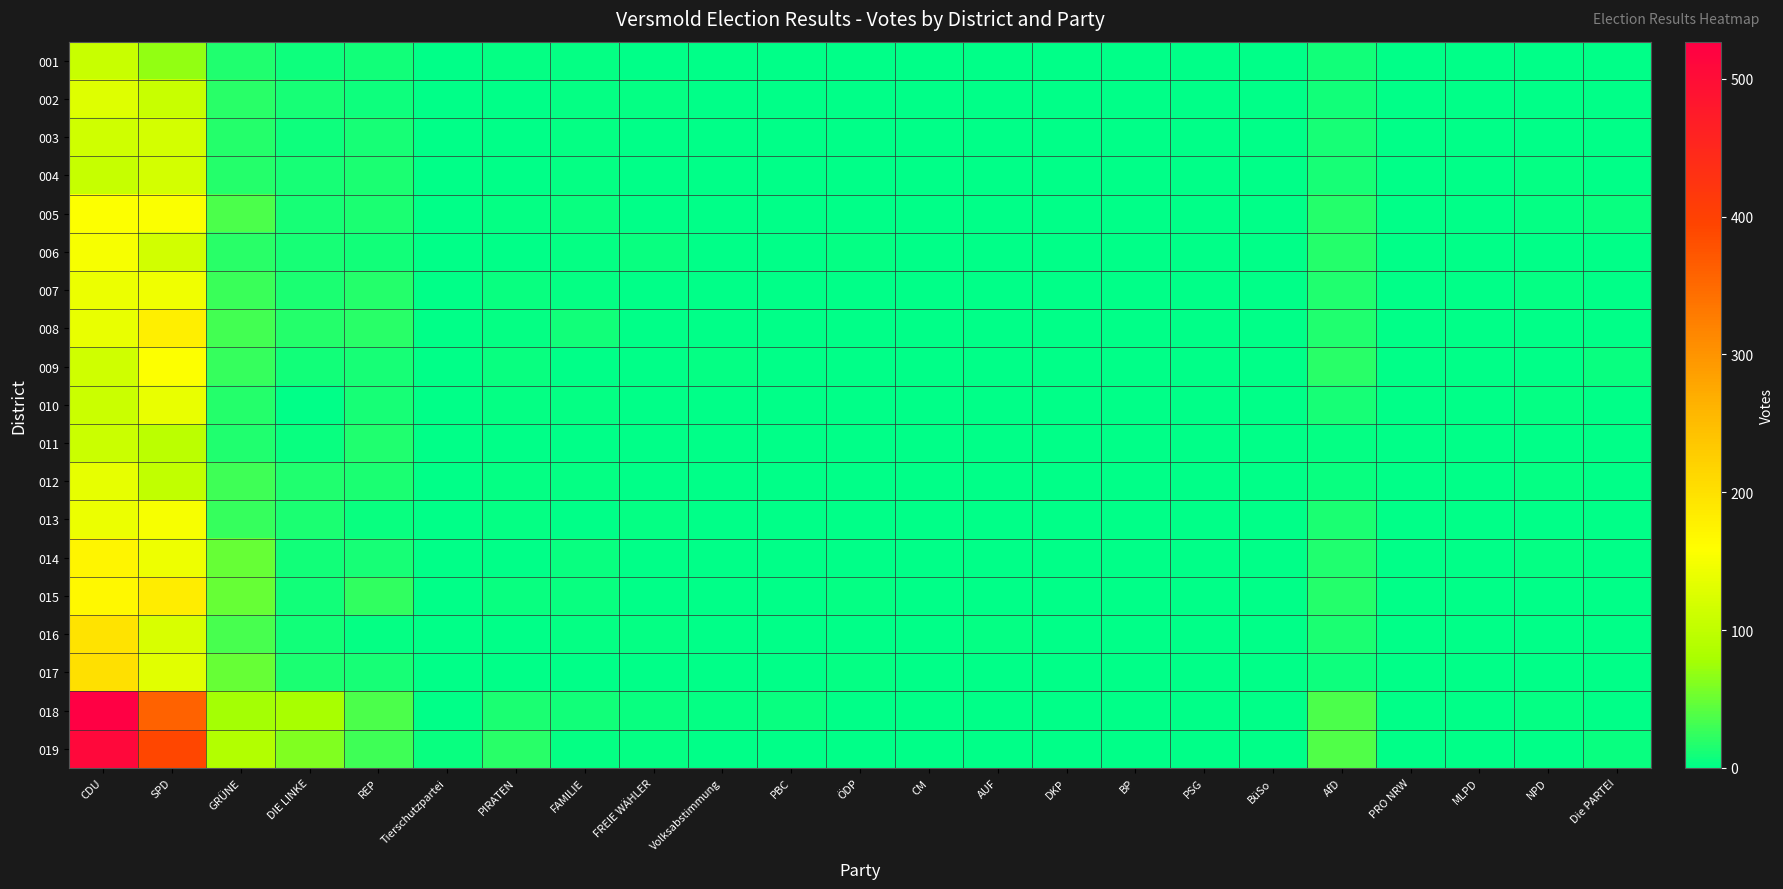

Reading left to right, transcribe all the data shown in this chart.

001: CDU=108	SPD=69	GRÜNE=15	DIE LINKE=7	REP=10	Tierschutzpartei=0	PIRATEN=4	FAMILIE=3	FREIE WÄHLER=1	Volksabstimmung=0	PBC=1	ÖDP=0	CM=0	AUF=1	DKP=0	BP=0	PSG=0	BüSo=0	AfD=10	PRO NRW=0	MLPD=0	NPD=0	Die PARTEI=0
002: CDU=128	SPD=108	GRÜNE=19	DIE LINKE=12	REP=7	Tierschutzpartei=0	PIRATEN=2	FAMILIE=4	FREIE WÄHLER=4	Volksabstimmung=1	PBC=0	ÖDP=2	CM=0	AUF=0	DKP=0	BP=0	PSG=0	BüSo=0	AfD=10	PRO NRW=1	MLPD=0	NPD=2	Die PARTEI=2
003: CDU=115	SPD=119	GRÜNE=17	DIE LINKE=8	REP=12	Tierschutzpartei=0	PIRATEN=1	FAMILIE=4	FREIE WÄHLER=0	Volksabstimmung=2	PBC=1	ÖDP=0	CM=0	AUF=1	DKP=0	BP=0	PSG=0	BüSo=0	AfD=11	PRO NRW=0	MLPD=0	NPD=0	Die PARTEI=0
004: CDU=106	SPD=119	GRÜNE=18	DIE LINKE=11	REP=14	Tierschutzpartei=1	PIRATEN=1	FAMILIE=4	FREIE WÄHLER=1	Volksabstimmung=1	PBC=0	ÖDP=0	CM=0	AUF=0	DKP=0	BP=0	PSG=0	BüSo=0	AfD=11	PRO NRW=0	MLPD=0	NPD=3	Die PARTEI=2
005: CDU=158	SPD=155	GRÜNE=35	DIE LINKE=12	REP=13	Tierschutzpartei=0	PIRATEN=4	FAMILIE=5	FREIE WÄHLER=1	Volksabstimmung=2	PBC=2	ÖDP=2	CM=0	AUF=1	DKP=0	BP=0	PSG=0	BüSo=0	AfD=18	PRO NRW=0	MLPD=1	NPD=3	Die PARTEI=5
006: CDU=152	SPD=116	GRÜNE=19	DIE LINKE=11	REP=9	Tierschutzpartei=2	PIRATEN=1	FAMILIE=4	FREIE WÄHLER=5	Volksabstimmung=0	PBC=1	ÖDP=3	CM=0	AUF=2	DKP=0	BP=0	PSG=0	BüSo=0	AfD=18	PRO NRW=1	MLPD=0	NPD=0	Die PARTEI=0
007: CDU=140	SPD=145	GRÜNE=28	DIE LINKE=13	REP=17	Tierschutzpartei=0	PIRATEN=5	FAMILIE=3	FREIE WÄHLER=0	Volksabstimmung=1	PBC=1	ÖDP=0	CM=0	AUF=0	DKP=0	BP=0	PSG=0	BüSo=0	AfD=16	PRO NRW=0	MLPD=1	NPD=3	Die PARTEI=2
008: CDU=139	SPD=180	GRÜNE=32	DIE LINKE=18	REP=19	Tierschutzpartei=0	PIRATEN=3	FAMILIE=9	FREIE WÄHLER=1	Volksabstimmung=1	PBC=0	ÖDP=1	CM=1	AUF=0	DKP=0	BP=0	PSG=0	BüSo=0	AfD=15	PRO NRW=0	MLPD=0	NPD=1	Die PARTEI=1
009: CDU=114	SPD=157	GRÜNE=25	DIE LINKE=10	REP=12	Tierschutzpartei=0	PIRATEN=5	FAMILIE=0	FREIE WÄHLER=0	Volksabstimmung=4	PBC=1	ÖDP=0	CM=0	AUF=0	DKP=0	BP=0	PSG=0	BüSo=0	AfD=20	PRO NRW=0	MLPD=1	NPD=2	Die PARTEI=6
010: CDU=111	SPD=138	GRÜNE=18	DIE LINKE=2	REP=11	Tierschutzpartei=0	PIRATEN=4	FAMILIE=4	FREIE WÄHLER=1	Volksabstimmung=2	PBC=2	ÖDP=0	CM=1	AUF=1	DKP=0	BP=0	PSG=0	BüSo=0	AfD=12	PRO NRW=2	MLPD=0	NPD=3	Die PARTEI=1
011: CDU=110	SPD=95	GRÜNE=16	DIE LINKE=6	REP=16	Tierschutzpartei=0	PIRATEN=2	FAMILIE=1	FREIE WÄHLER=1	Volksabstimmung=0	PBC=1	ÖDP=0	CM=0	AUF=0	DKP=1	BP=0	PSG=0	BüSo=0	AfD=4	PRO NRW=1	MLPD=0	NPD=1	Die PARTEI=0
012: CDU=137	SPD=101	GRÜNE=30	DIE LINKE=16	REP=13	Tierschutzpartei=2	PIRATEN=3	FAMILIE=4	FREIE WÄHLER=2	Volksabstimmung=0	PBC=0	ÖDP=1	CM=2	AUF=1	DKP=0	BP=0	PSG=0	BüSo=0	AfD=6	PRO NRW=1	MLPD=0	NPD=4	Die PARTEI=1
013: CDU=140	SPD=152	GRÜNE=26	DIE LINKE=13	REP=5	Tierschutzpartei=1	PIRATEN=3	FAMILIE=2	FREIE WÄHLER=4	Volksabstimmung=0	PBC=0	ÖDP=1	CM=0	AUF=0	DKP=0	BP=0	PSG=0	BüSo=0	AfD=14	PRO NRW=0	MLPD=0	NPD=2	Die PARTEI=2
014: CDU=171	SPD=144	GRÜNE=48	DIE LINKE=9	REP=12	Tierschutzpartei=0	PIRATEN=1	FAMILIE=6	FREIE WÄHLER=2	Volksabstimmung=0	PBC=0	ÖDP=1	CM=1	AUF=0	DKP=0	BP=0	PSG=0	BüSo=0	AfD=16	PRO NRW=0	MLPD=0	NPD=4	Die PARTEI=2
015: CDU=168	SPD=183	GRÜNE=49	DIE LINKE=9	REP=24	Tierschutzpartei=0	PIRATEN=6	FAMILIE=6	FREIE WÄHLER=2	Volksabstimmung=0	PBC=1	ÖDP=3	CM=1	AUF=1	DKP=0	BP=0	PSG=0	BüSo=0	AfD=18	PRO NRW=1	MLPD=0	NPD=2	Die PARTEI=0
016: CDU=197	SPD=123	GRÜNE=33	DIE LINKE=10	REP=4	Tierschutzpartei=0	PIRATEN=2	FAMILIE=3	FREIE WÄHLER=3	Volksabstimmung=0	PBC=0	ÖDP=1	CM=0	AUF=3	DKP=0	BP=0	PSG=0	BüSo=0	AfD=13	PRO NRW=1	MLPD=0	NPD=2	Die PARTEI=1
017: CDU=200	SPD=130	GRÜNE=49	DIE LINKE=13	REP=11	Tierschutzpartei=0	PIRATEN=1	FAMILIE=2	FREIE WÄHLER=2	Volksabstimmung=0	PBC=1	ÖDP=4	CM=0	AUF=1	DKP=0	BP=0	PSG=0	BüSo=0	AfD=7	PRO NRW=0	MLPD=0	NPD=1	Die PARTEI=0
018: CDU=527	SPD=359	GRÜNE=77	DIE LINKE=80	REP=36	Tierschutzpartei=2	PIRATEN=13	FAMILIE=9	FREIE WÄHLER=5	Volksabstimmung=3	PBC=5	ÖDP=1	CM=0	AUF=2	DKP=1	BP=0	PSG=0	BüSo=0	AfD=35	PRO NRW=1	MLPD=0	NPD=3	Die PARTEI=2
019: CDU=510	SPD=393	GRÜNE=87	DIE LINKE=60	REP=29	Tierschutzpartei=5	PIRATEN=20	FAMILIE=4	FREIE WÄHLER=4	Volksabstimmung=2	PBC=2	ÖDP=2	CM=1	AUF=0	DKP=0	BP=0	PSG=0	BüSo=1	AfD=38	PRO NRW=2	MLPD=0	NPD=2	Die PARTEI=6